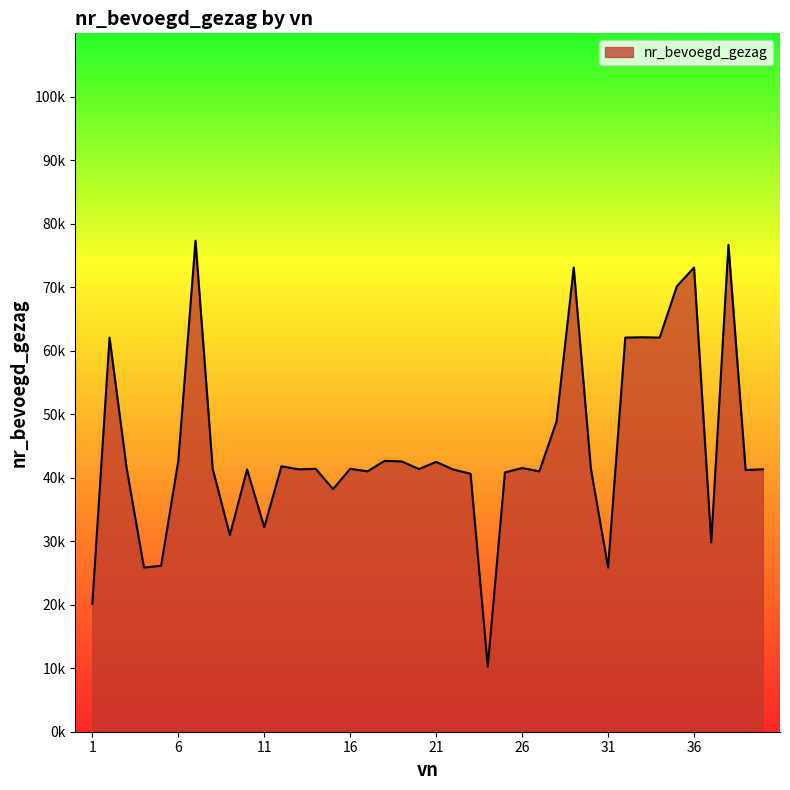

At which category does the data reach its first local valley?

4